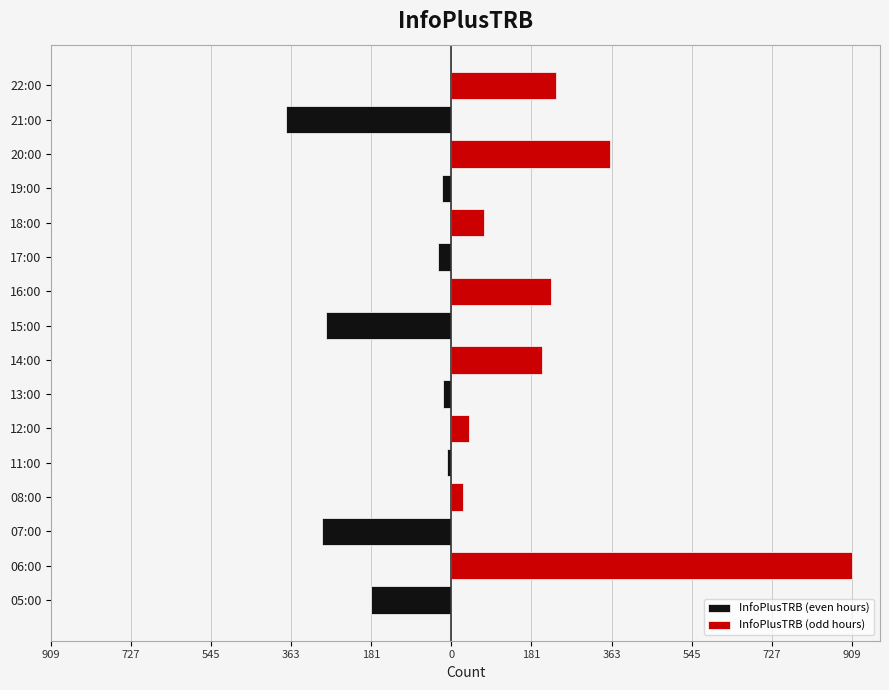

How many values in the InfoPlusTRB (even hours) series are below 0?

8